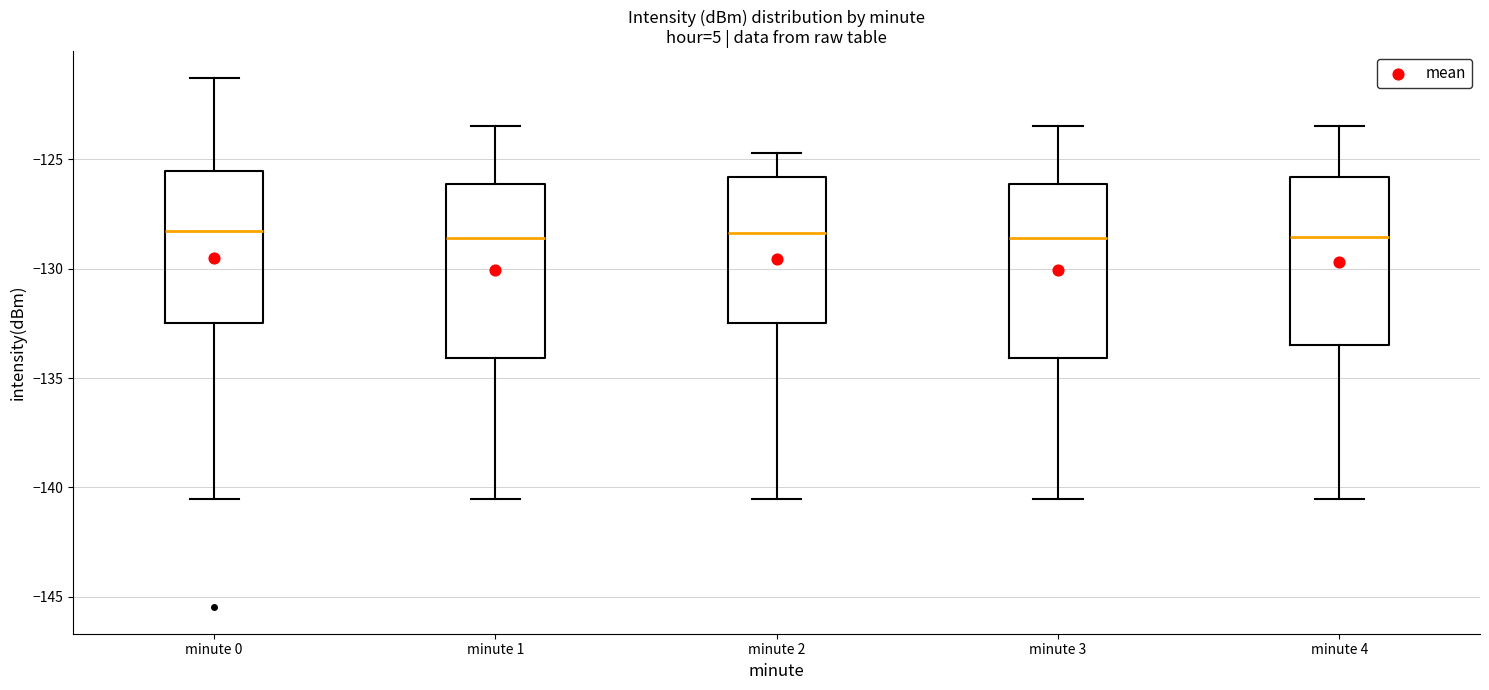

Reading left to right, read every box against the y-axis: the position of its median line, the range the box covers, and the ends of its whiskers. The values are not printed on the chart, so give them approximately, as read against the axis.

minute 0: median -128.5, box -132.5 to -125.5, whiskers -140.5 to -121.5
minute 1: median -128.5, box -134.0 to -126.0, whiskers -140.5 to -123.5
minute 2: median -128.5, box -132.5 to -126.0, whiskers -140.5 to -124.5
minute 3: median -128.5, box -134.0 to -126.0, whiskers -140.5 to -123.5
minute 4: median -128.5, box -133.5 to -126.0, whiskers -140.5 to -123.5